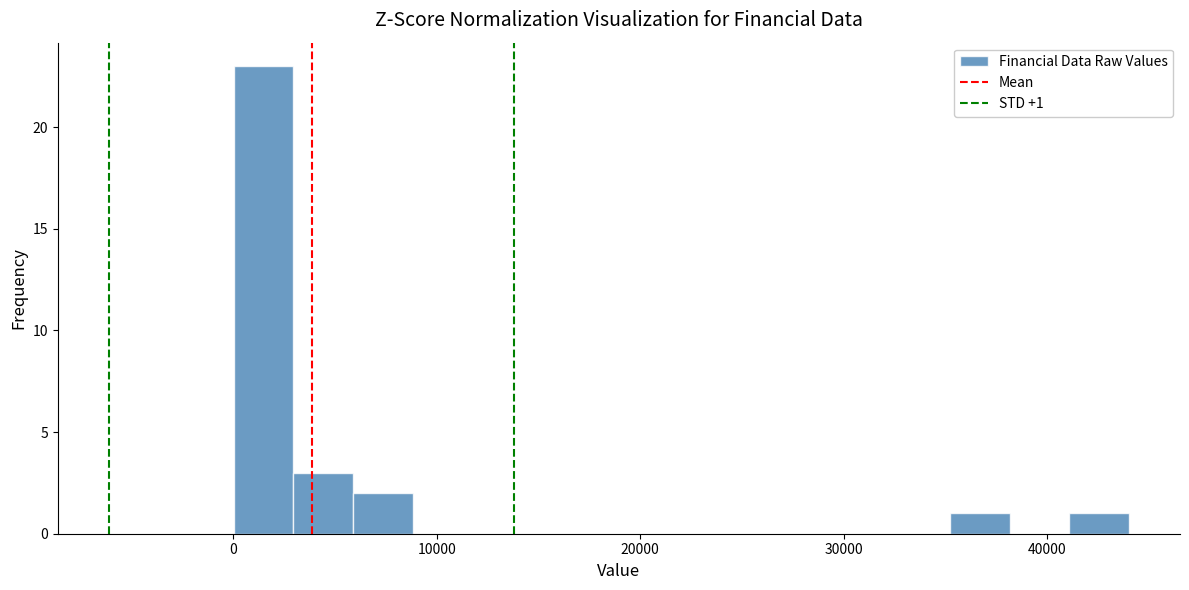

Around what value on the x-axis is the tallest bar? Give the approximate position of its centre, as read against the axis.

1000